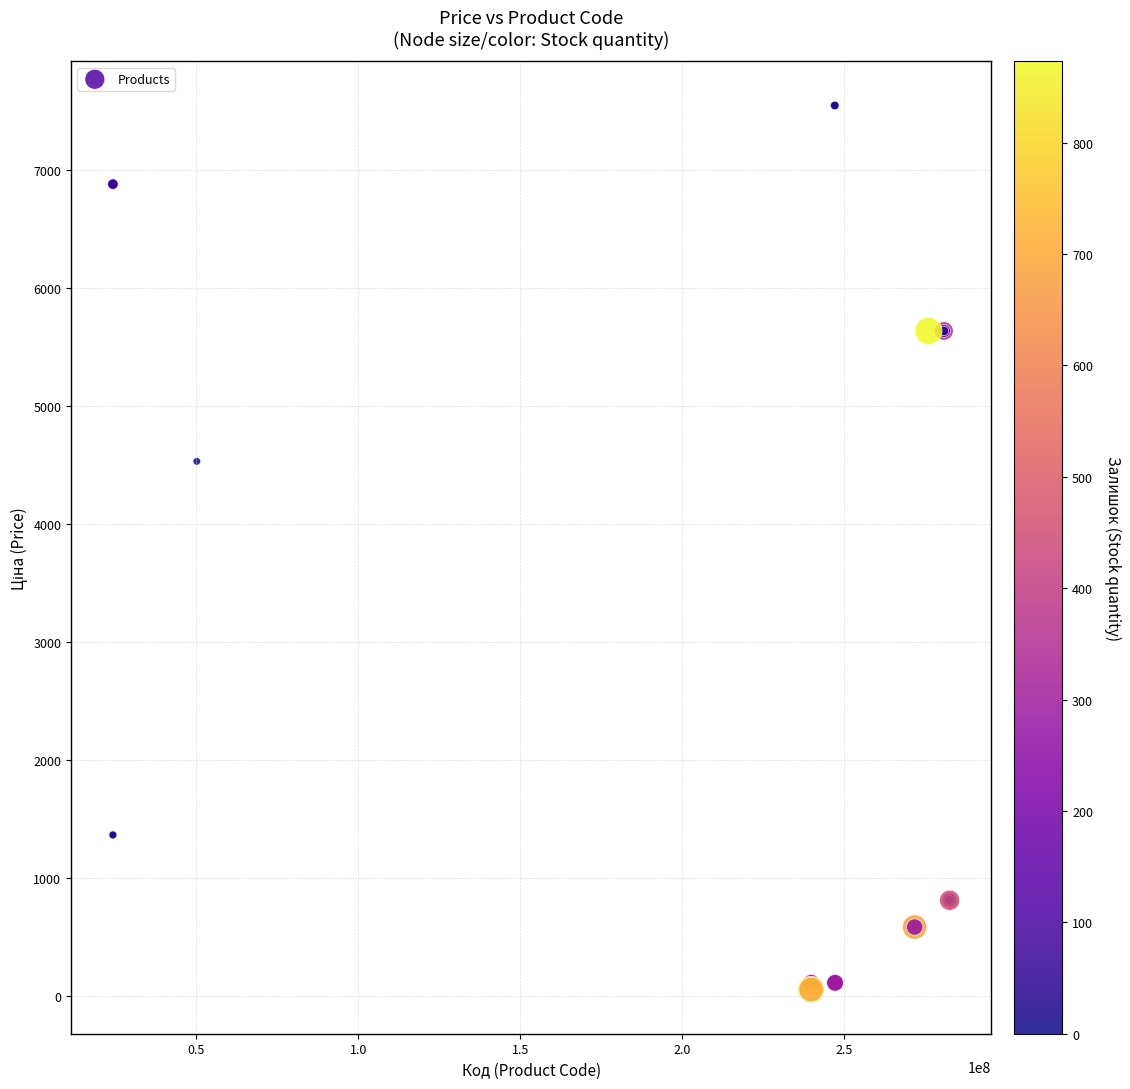

What Y value in the scatter plot is closest to 3801?

4531.4